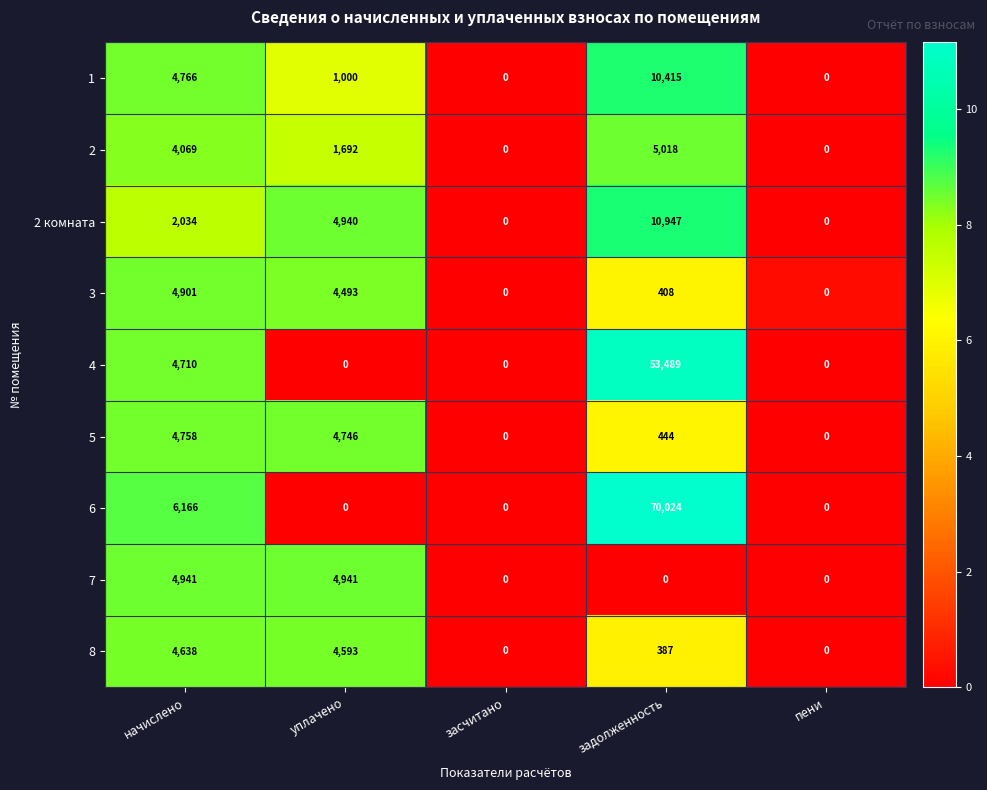

Which series changed the most between начислено and задолженность?

6